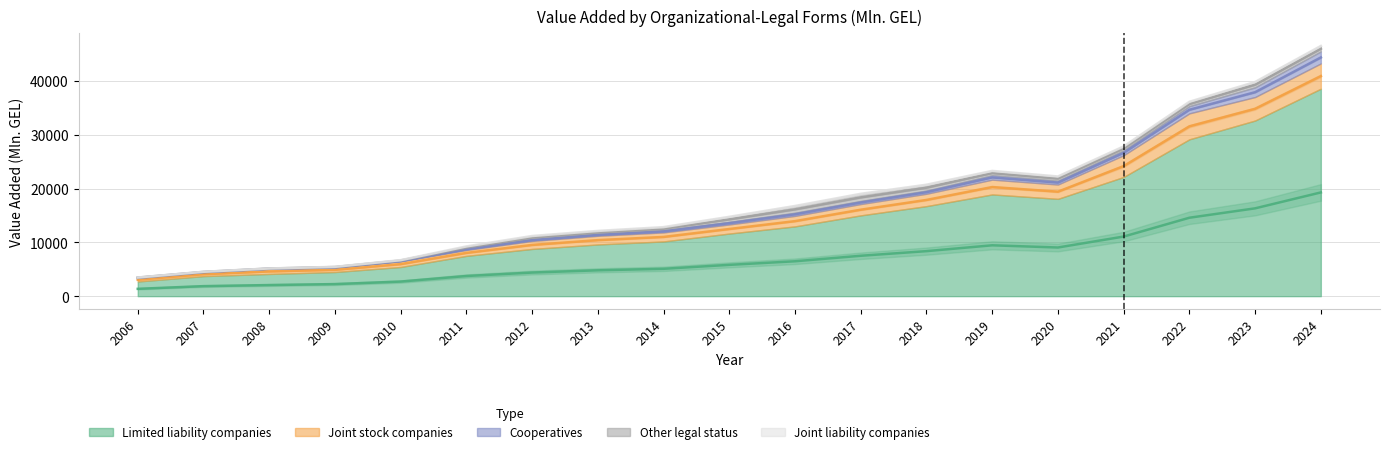

What is the difference between the maximum and second lowest values in the Other legal status series?

1299.6